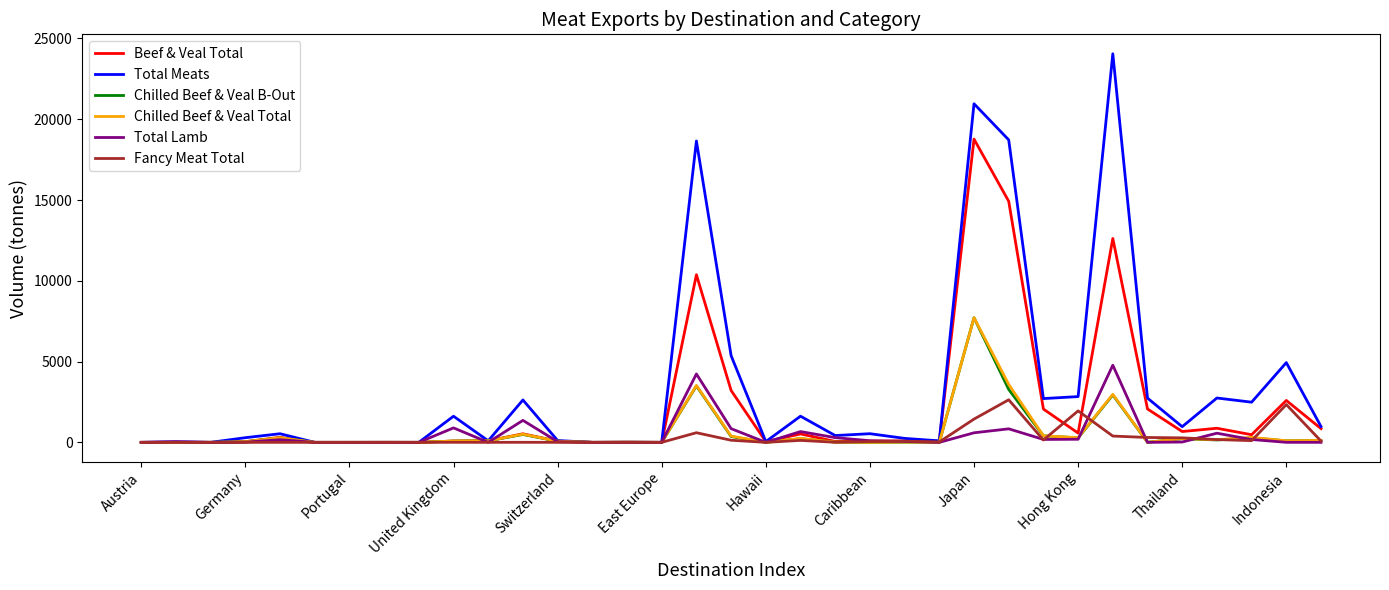

Which series has the widest spread of values?

Total Meats